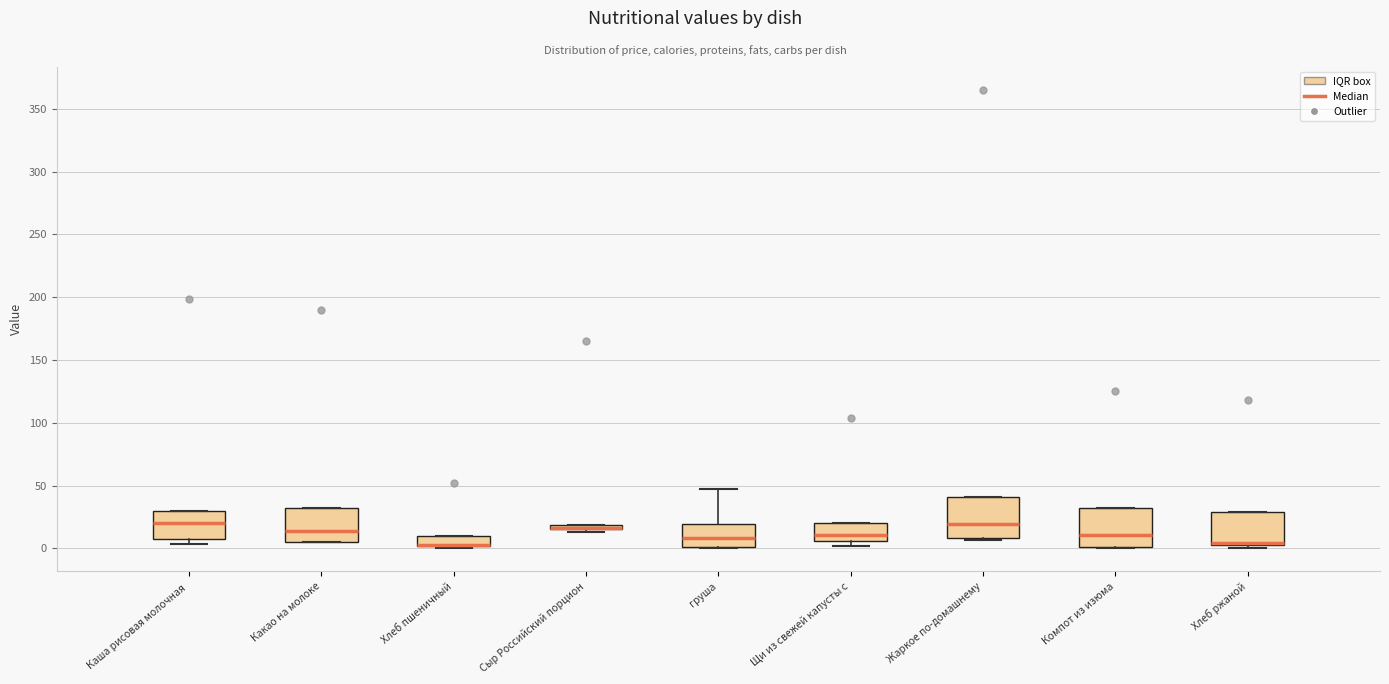

Where does the median line of the box for груша sit on the y-axis? The values are not printed on the chart, so give them approximately, as read against the axis.

10